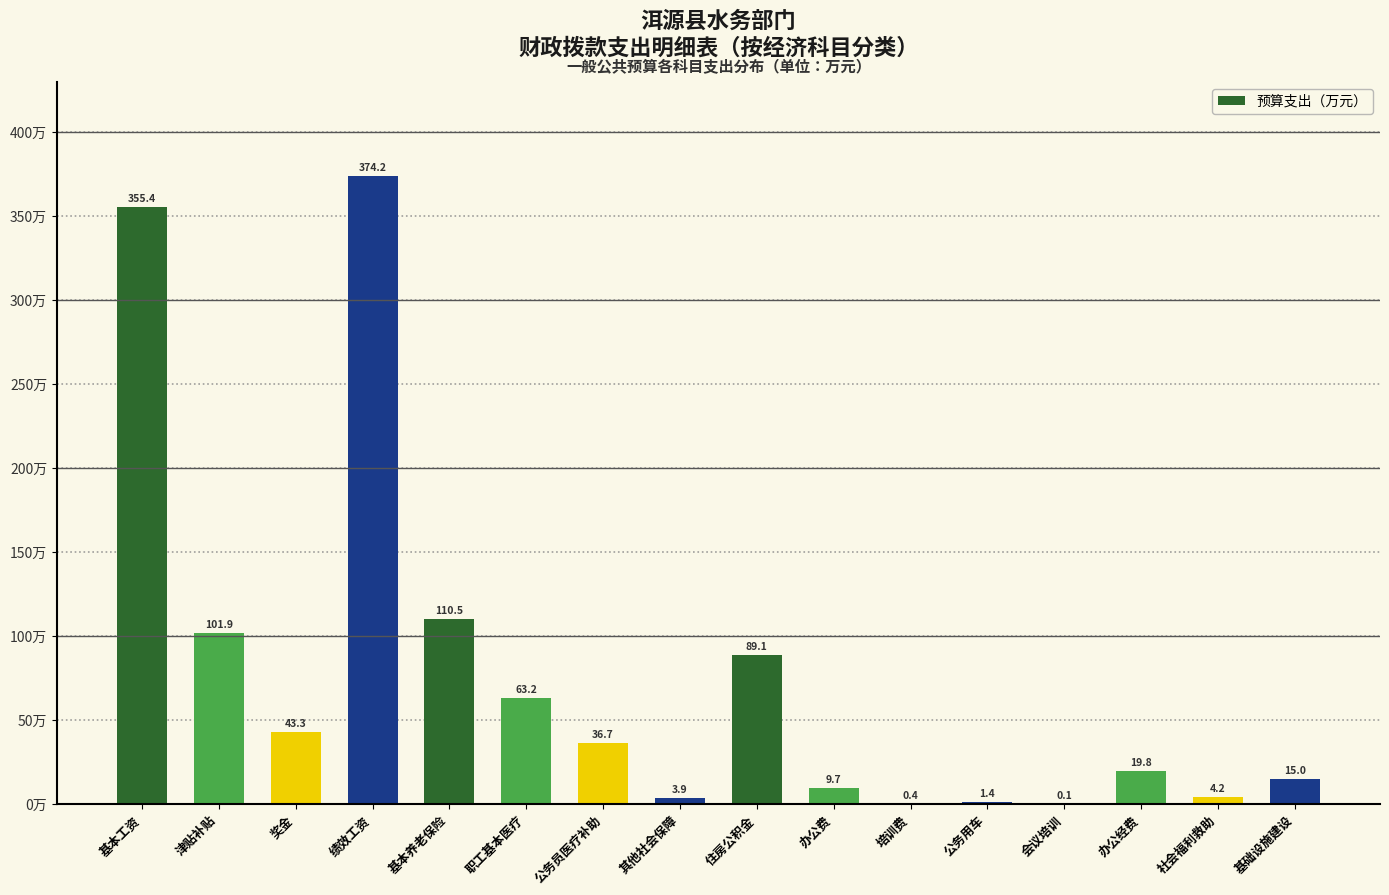

Reading left to right, transcribe all the data shown in this chart.

基本工资=355.4	津贴补贴=101.9	奖金=43.3	绩效工资=374.2	基本养老保险=110.5	职工基本医疗=63.2	公务员医疗补助=36.7	其他社会保障=3.9	住房公积金=89.1	办公费=9.7	培训费=0.4	公务用车=1.4	会议培训=0.1	办公经费=19.8	社会福利救助=4.2	基础设施建设=15.0